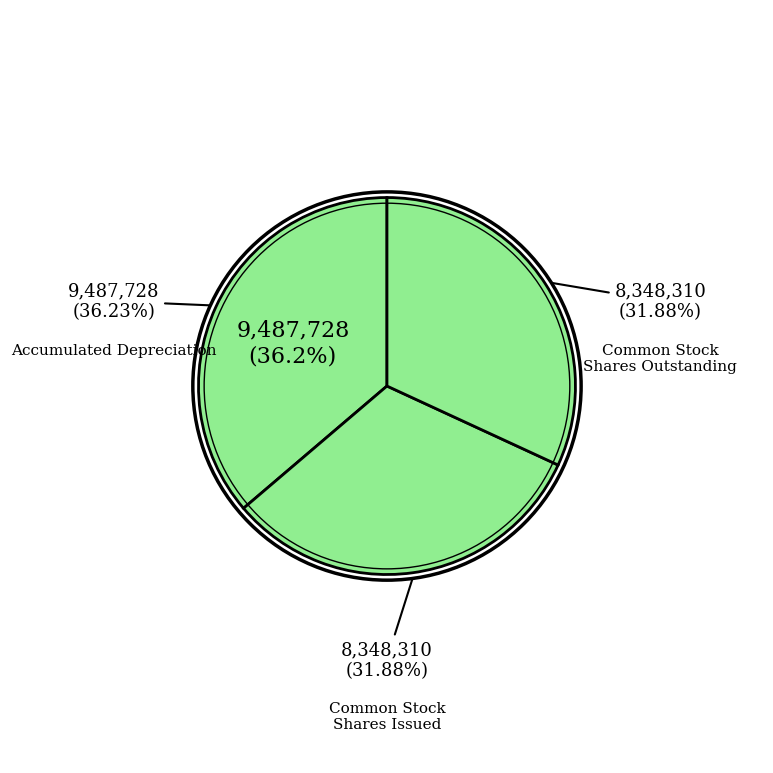

Which category has the smallest portion of the pie?

Common stock, shares issued